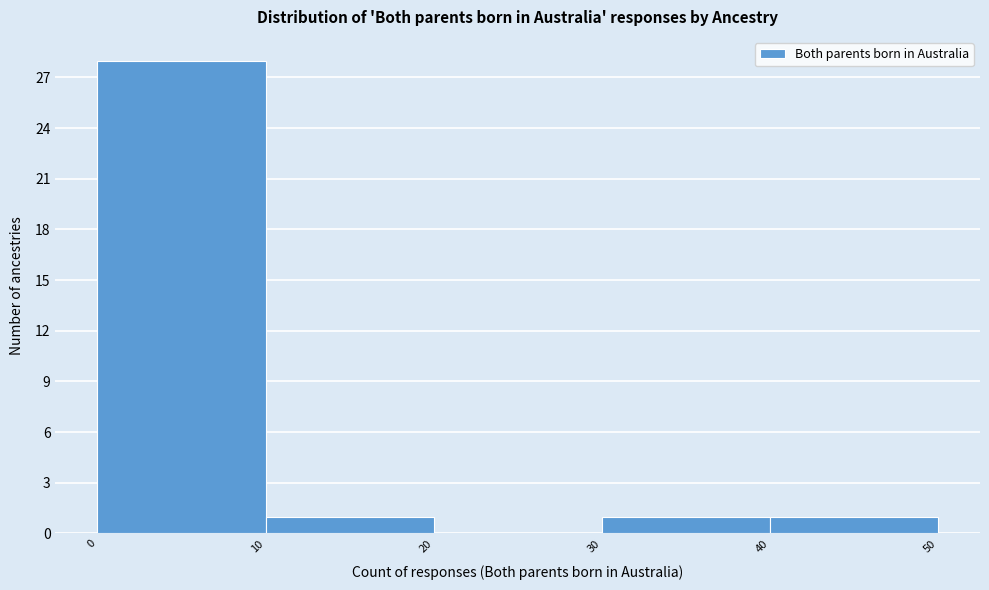

Reading left to right, transcribe this chart: for each bar, give the range it covers on the x-axis and its height. The values are not printed on the chart, so give them approximately, as read against the axis.

0 to 10: 28
10 to 20: 1
20 to 30: 0
30 to 40: 1
40 to 50: 1